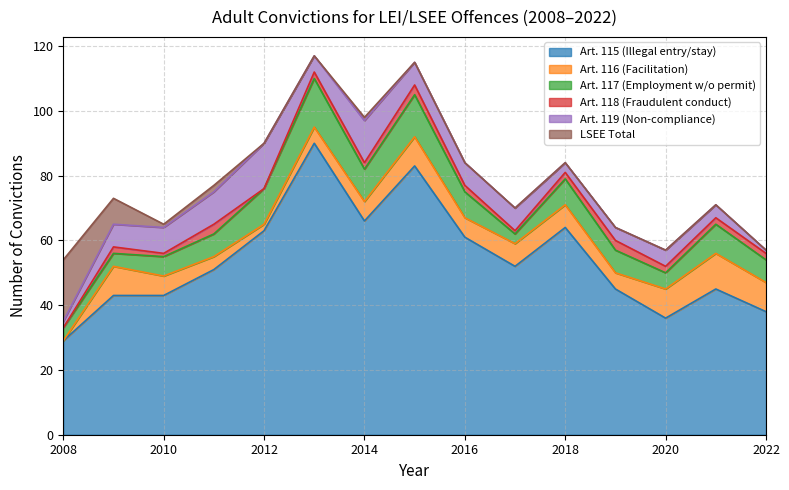

Does the chart display data point markers on the line(s)?

No